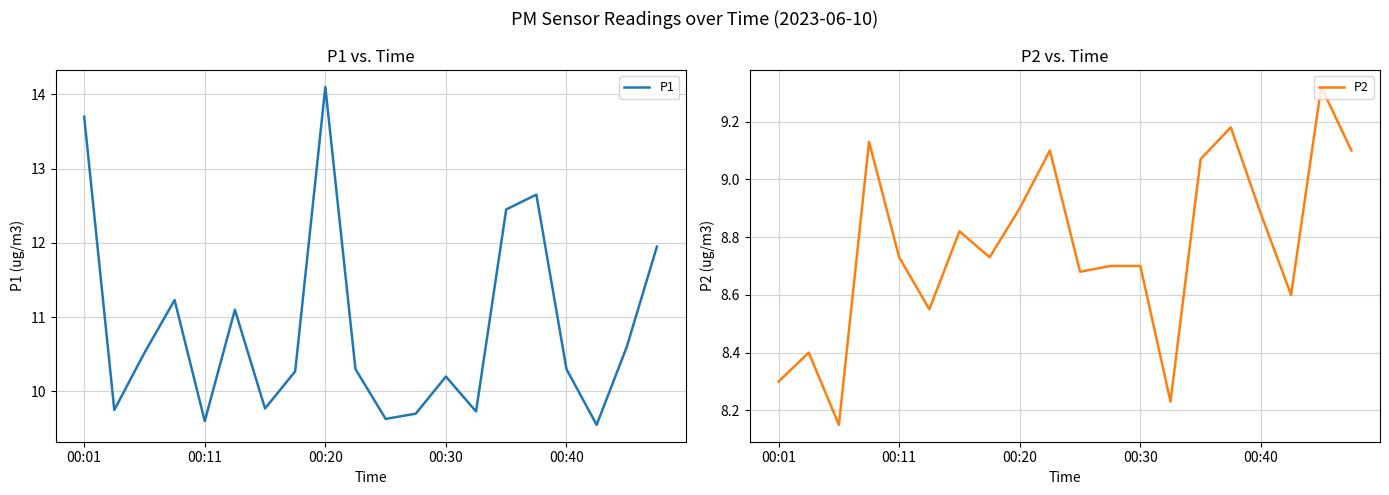

The P2 series shows 15.4 at 19. True or false?

False